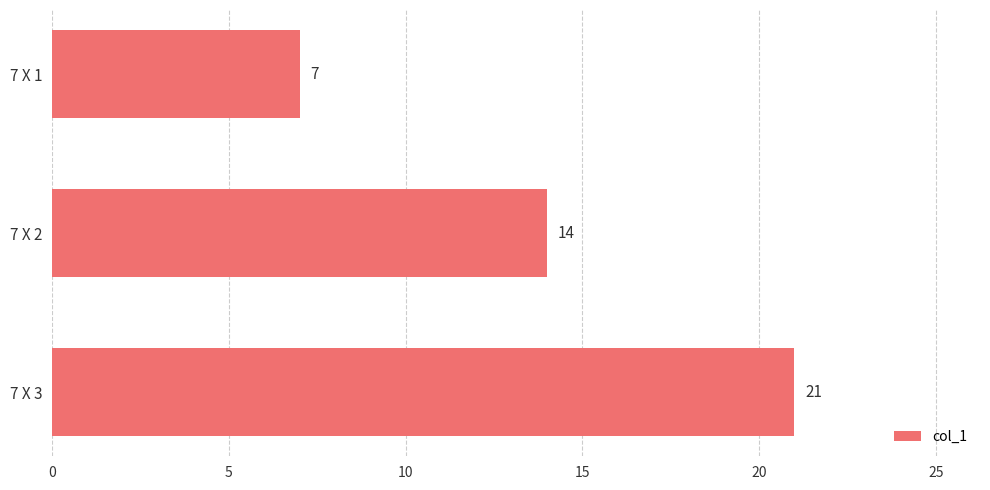

Which label corresponds to the smallest value in the chart?

7 X 1